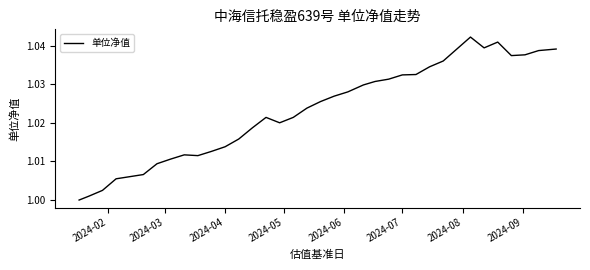

Does the chart display data point markers on the line(s)?

No